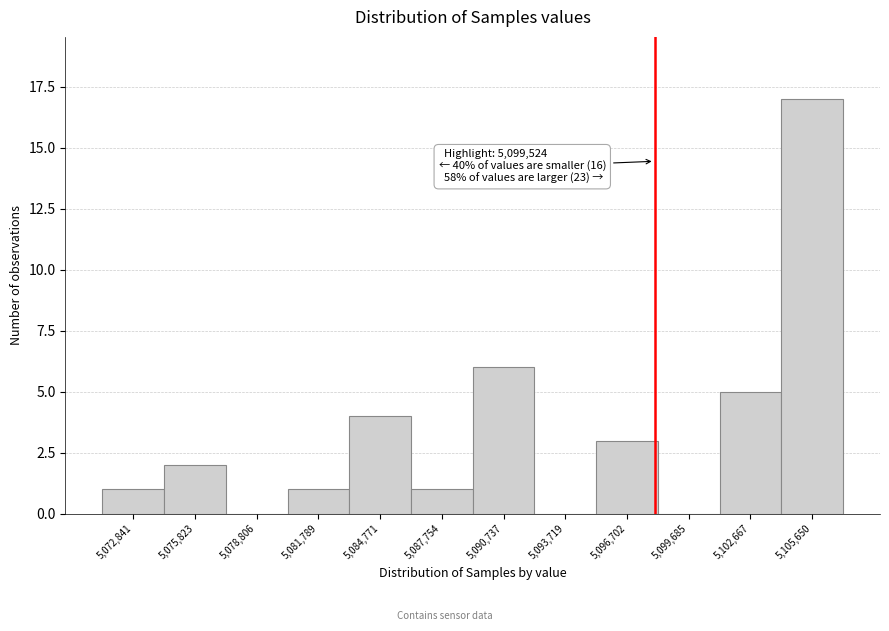

Reading left to right, what are all the values shown in this chart?

5,072,841=1	5,075,823=2	5,078,806=0	5,081,789=1	5,084,771=4	5,087,754=1	5,090,737=6	5,093,719=0	5,096,702=3	5,099,685=0	5,102,667=5	5,105,650=17